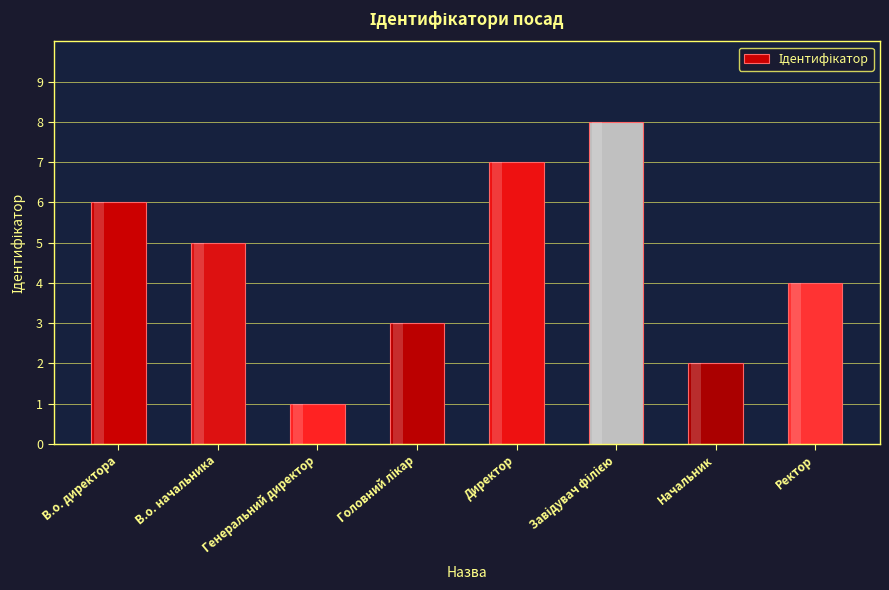

Rank the categories by value from lowest to highest.

Генеральний директор, Начальник, Головний лікар, Ректор, В.о. начальника, В.о. директора, Директор, Завідувач філією